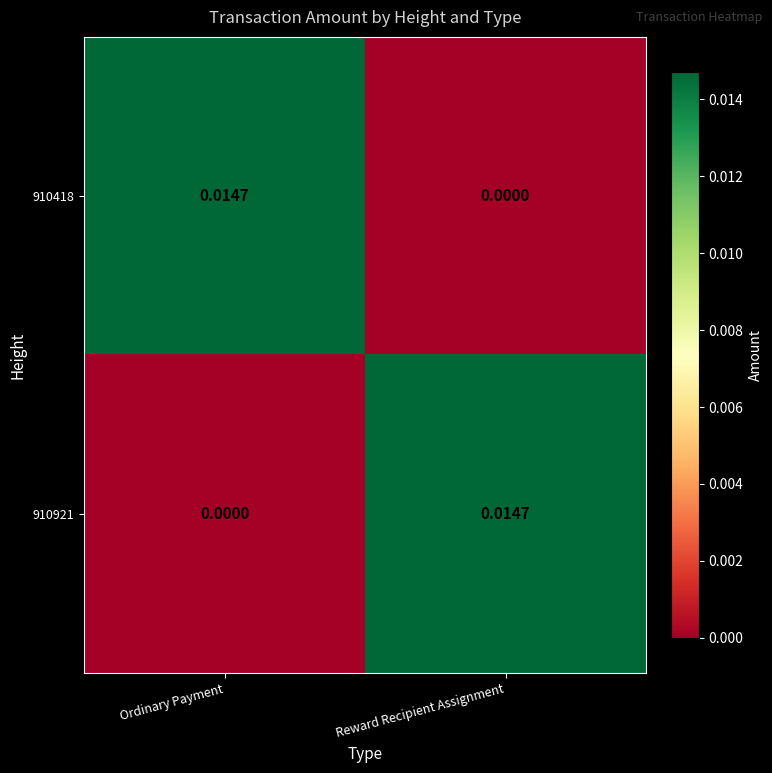

At which label does 910921 reach its peak?

Reward Recipient Assignment